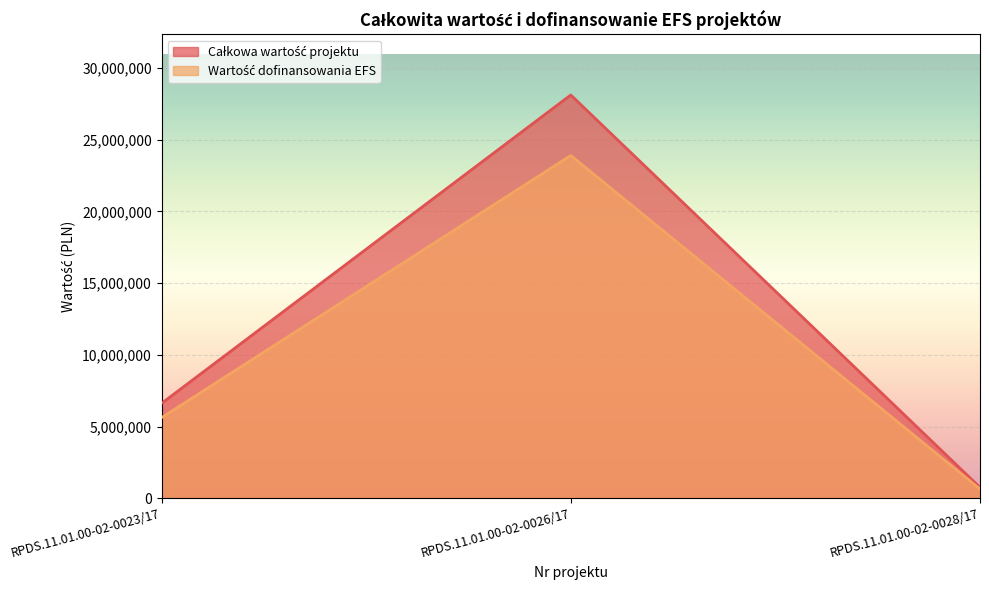

What is the value of the Wartość dofinansowania EFS point at the 1st from the left?

5627902.7